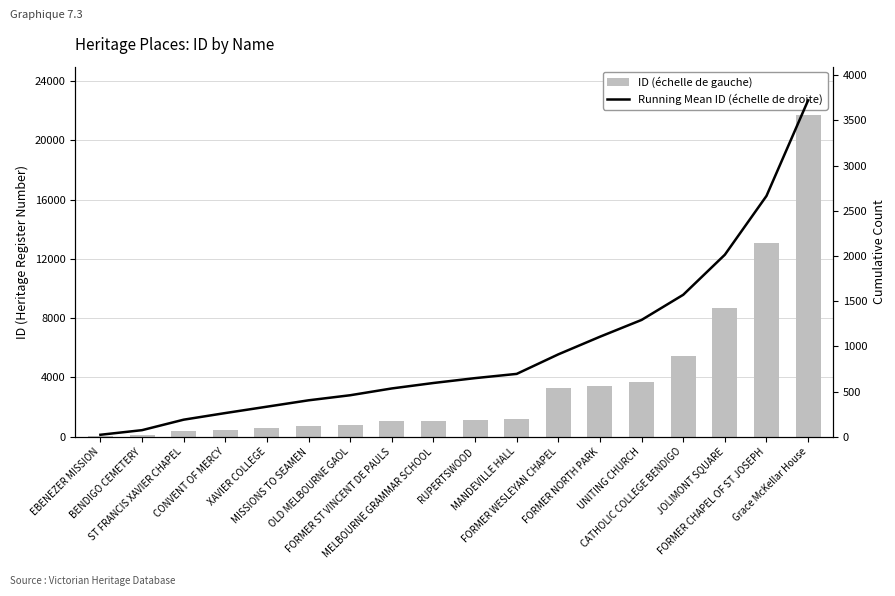

The value of ID (échelle de gauche) at FORMER NORTH PARK is 1158.7. True or false?

False